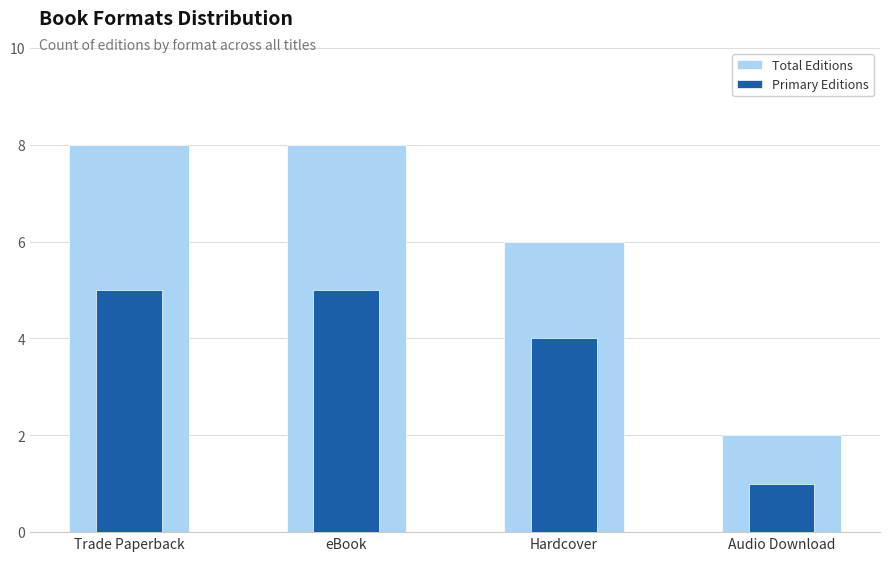

Which category has the lowest value in the Primary Editions series?

Audio Download